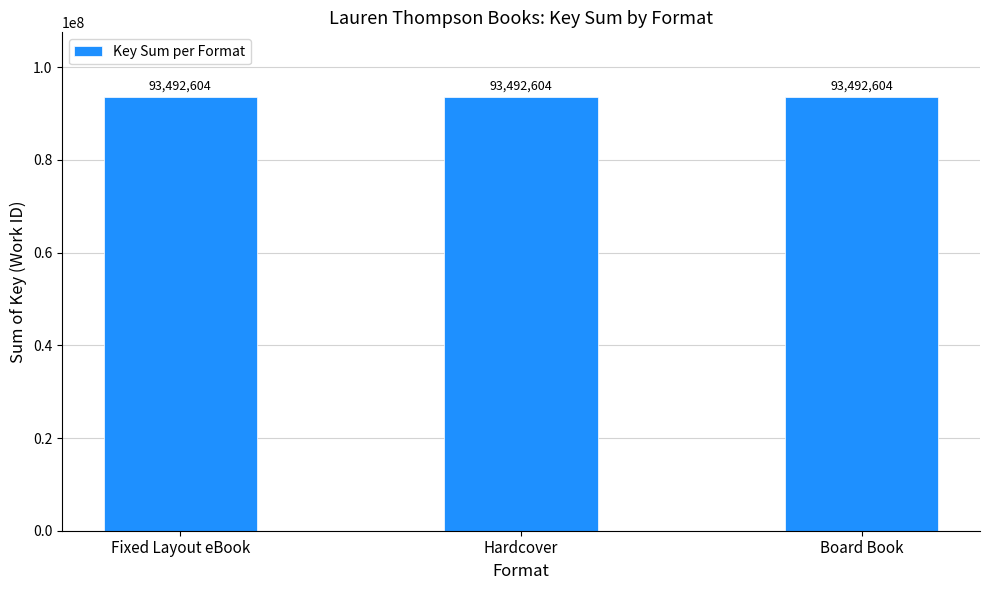

True or false: Fixed Layout eBook has a value of 8134070 at Little Quack's New Friend.

False